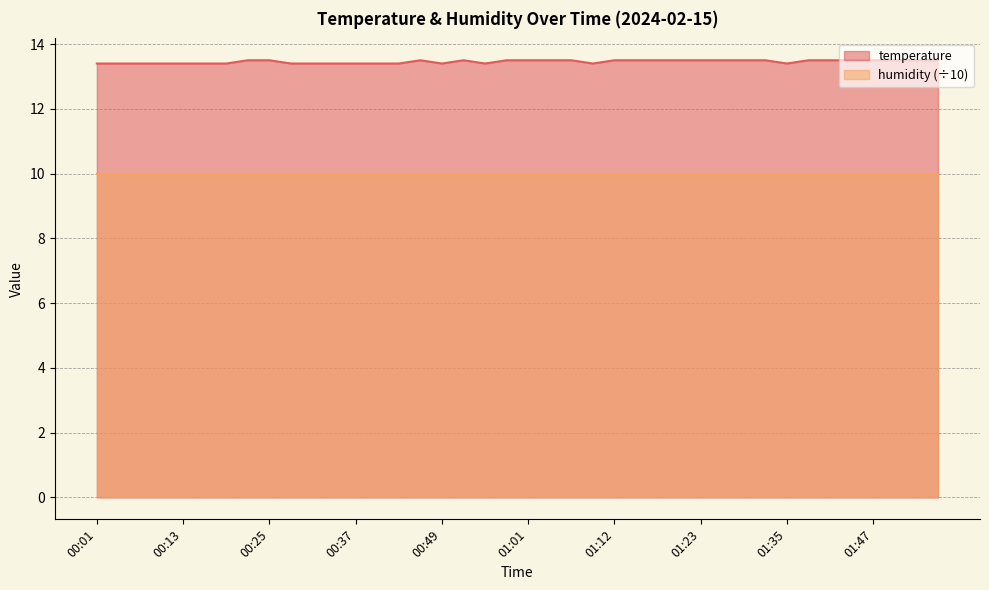

At which category does the data reach its first local valley?

00:49